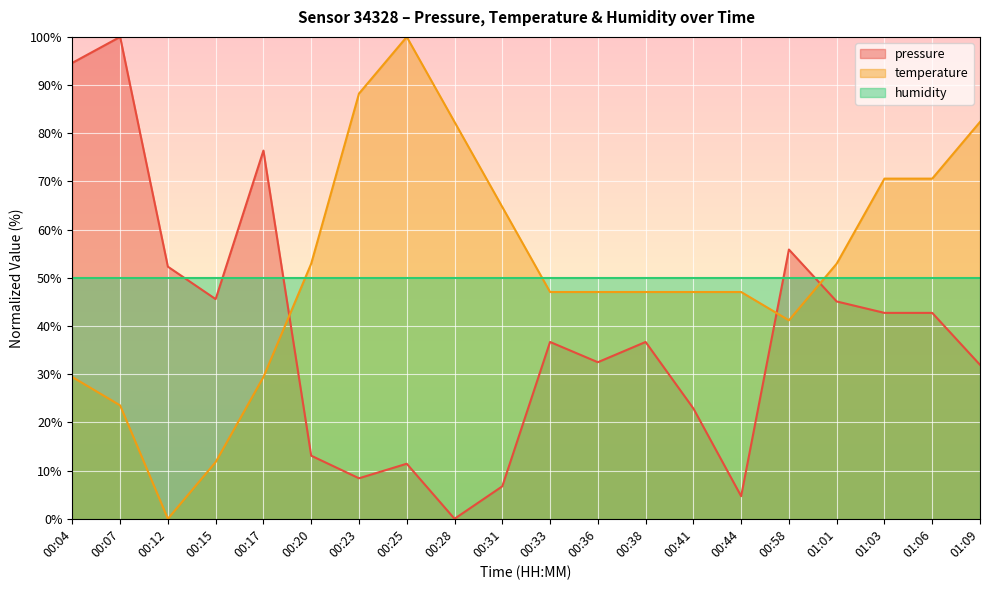

Does the chart display data point markers on the line(s)?

No